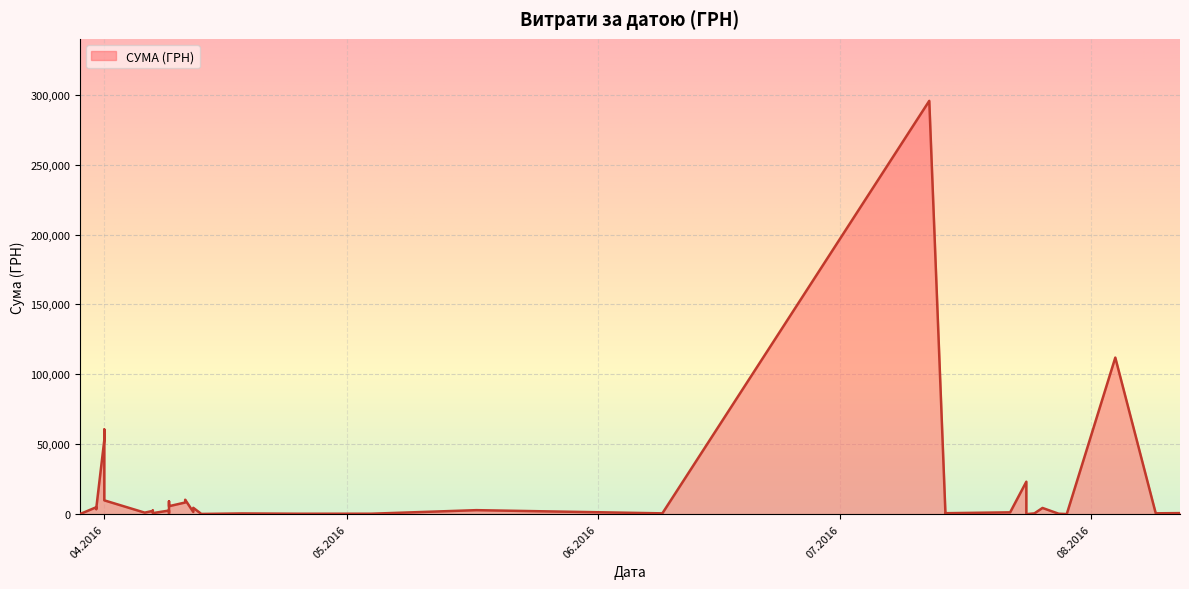

How many lines are shown in the chart?

1